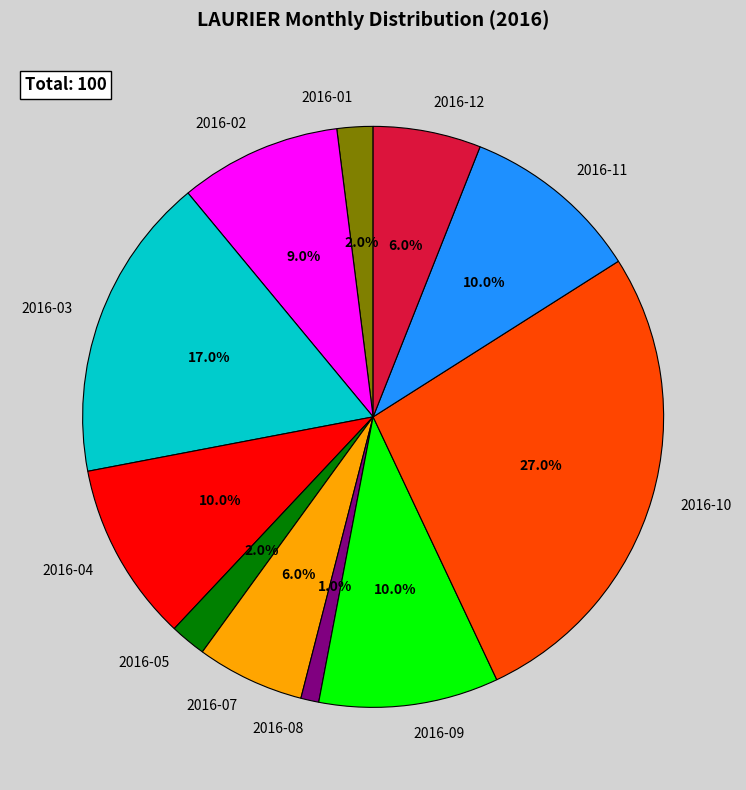

What portion of the pie excludes 2016-03?

83.0%